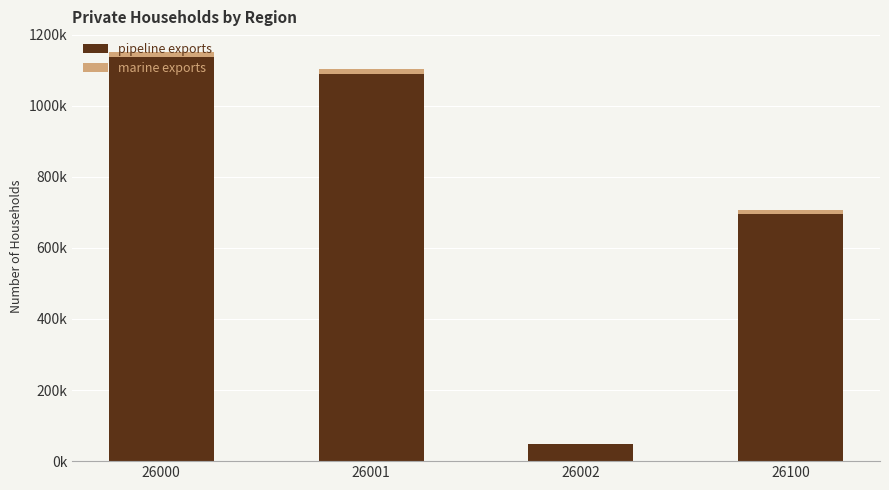

What are all the series names shown in the legend?

pipeline exports, marine exports